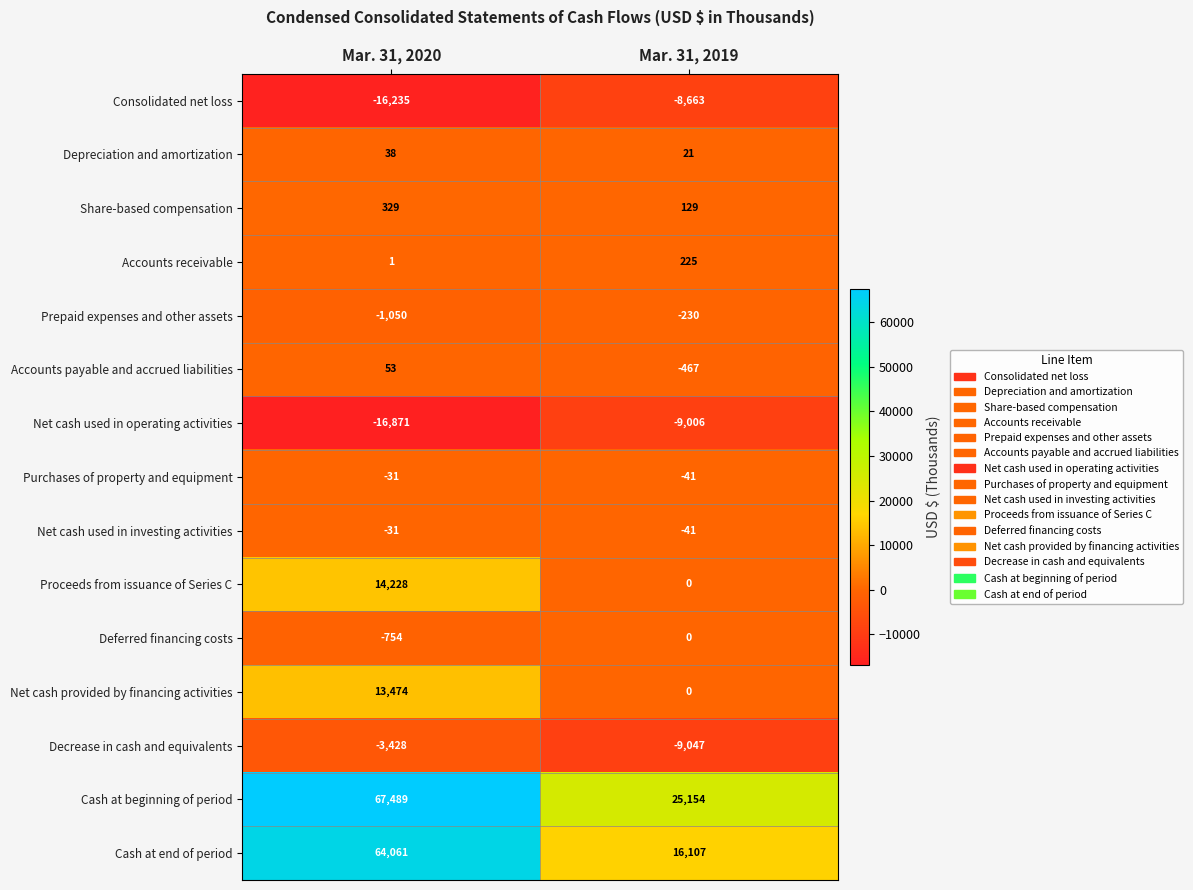

Reading right to left, list all the values displayed in this chart.

Consolidated net loss: Mar. 31, 2019=-8663	Mar. 31, 2020=-16235
Depreciation and amortization: Mar. 31, 2019=21	Mar. 31, 2020=38
Share-based compensation: Mar. 31, 2019=129	Mar. 31, 2020=329
Accounts receivable: Mar. 31, 2019=225	Mar. 31, 2020=1
Prepaid expenses and other assets: Mar. 31, 2019=-230	Mar. 31, 2020=-1050
Accounts payable and accrued liabilities: Mar. 31, 2019=-467	Mar. 31, 2020=53
Net cash used in operating activities: Mar. 31, 2019=-9006	Mar. 31, 2020=-16871
Purchases of property and equipment: Mar. 31, 2019=-41	Mar. 31, 2020=-31
Net cash used in investing activities: Mar. 31, 2019=-41	Mar. 31, 2020=-31
Proceeds from issuance of Series C: Mar. 31, 2019=0	Mar. 31, 2020=14228
Deferred financing costs: Mar. 31, 2019=0	Mar. 31, 2020=-754
Net cash provided by financing activities: Mar. 31, 2019=0	Mar. 31, 2020=13474
Decrease in cash and equivalents: Mar. 31, 2019=-9047	Mar. 31, 2020=-3428
Cash at beginning of period: Mar. 31, 2019=25154	Mar. 31, 2020=67489
Cash at end of period: Mar. 31, 2019=16107	Mar. 31, 2020=64061